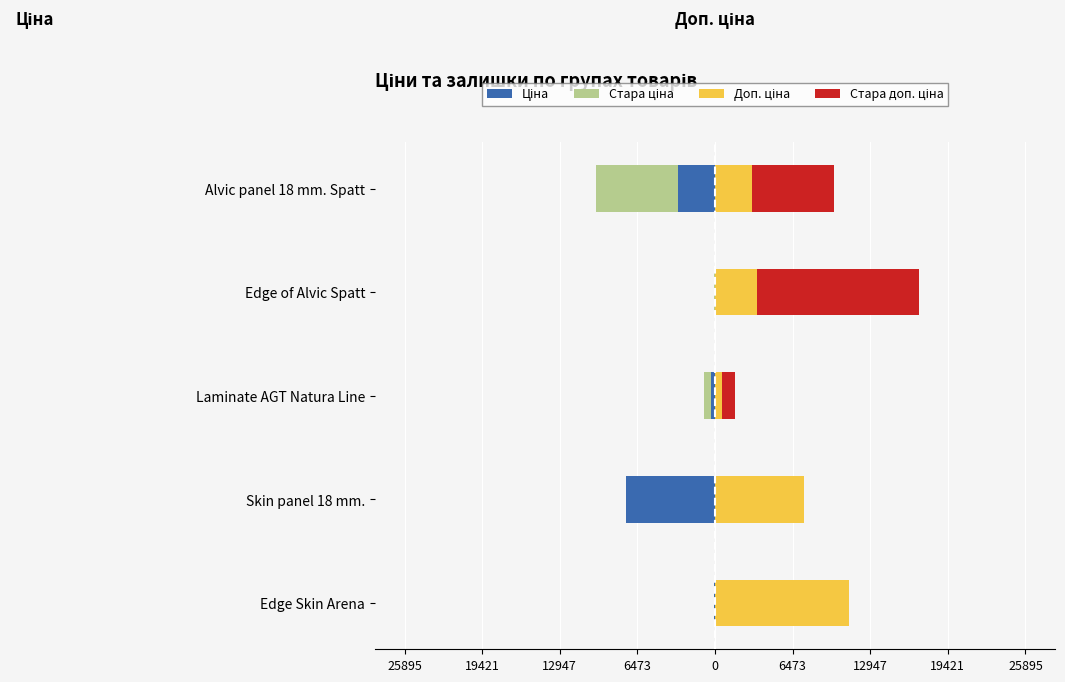

Reading left to right, list all the values displayed in this chart.

Ціна: -111.7	-7436.2	-334.4	-30.4	-3093.0
Стара ціна: 0.0	0.0	-576.6	-60.0	-6869.4
Доп. ціна: 11169.0	7436.2	613.0	3508.0	3093.0
Стара доп. ціна: 0.0	0.0	1057.2	13493.2	6869.4